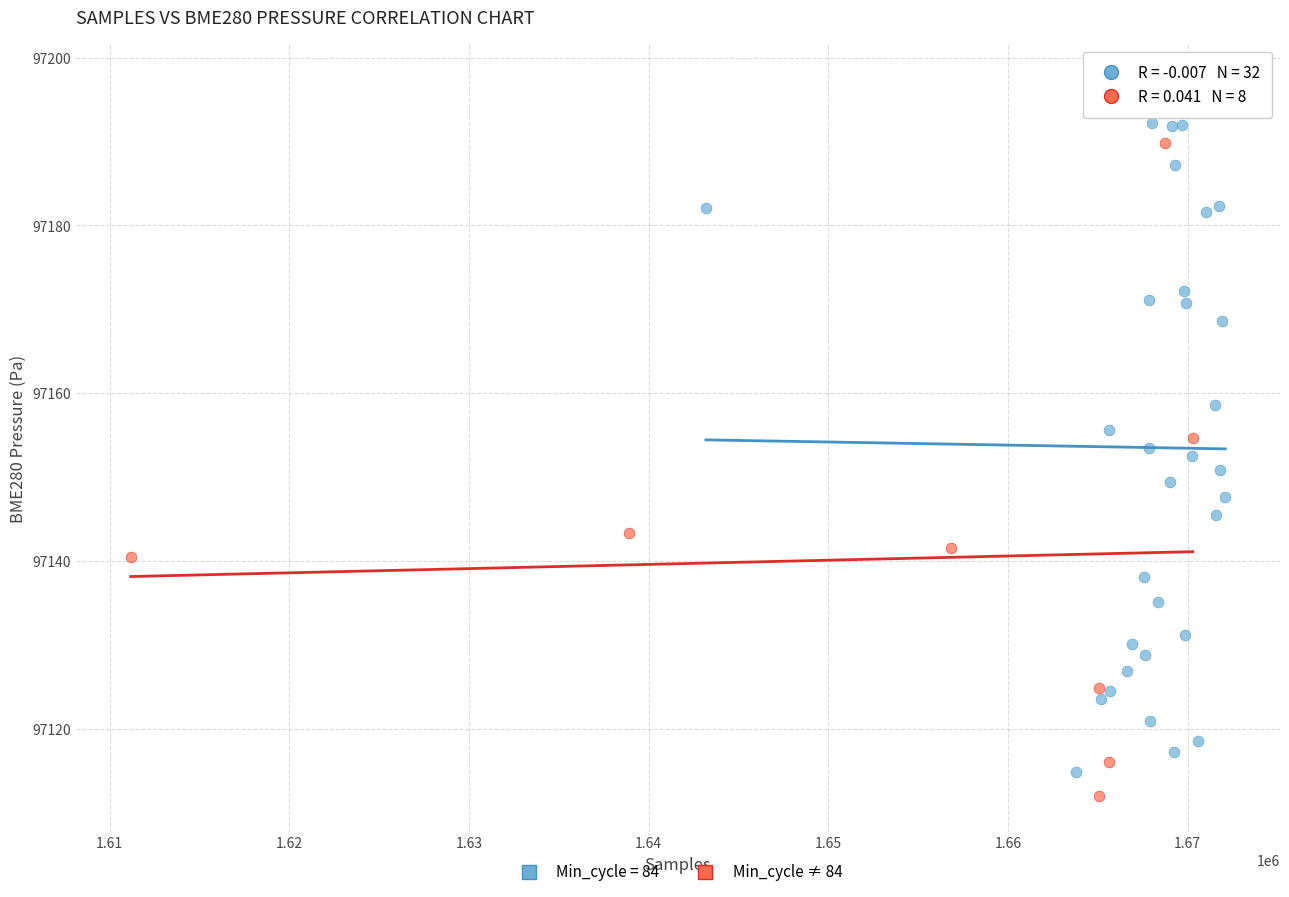

Which series contains the highest Y value?

Min_cycle = 84